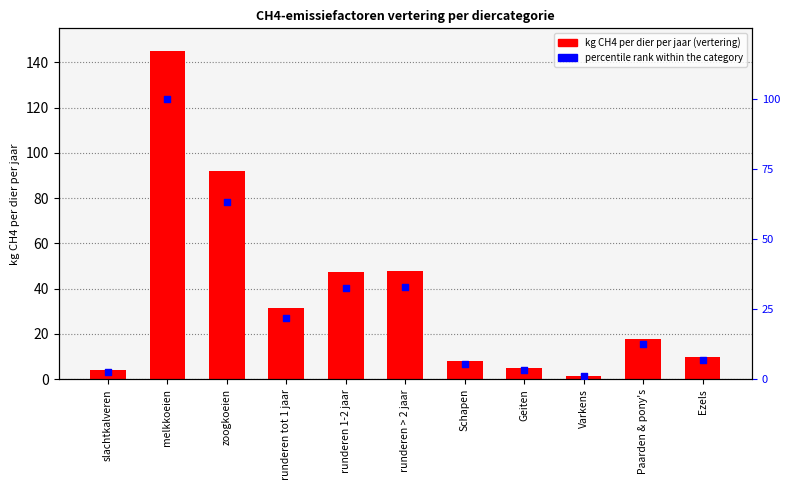

Which series contains the highest Y value?

kg CH4 per dier per jaar (vertering)